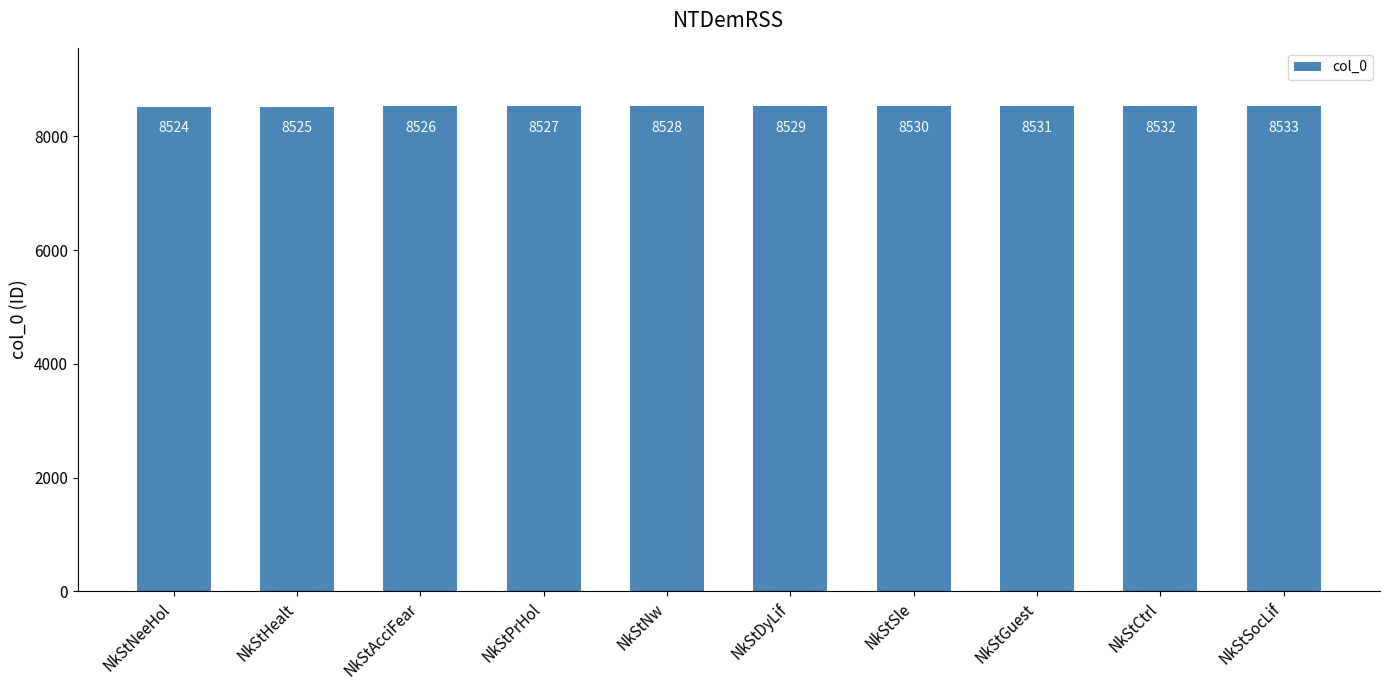

What is the approximate value at NkStDyLif?

8529